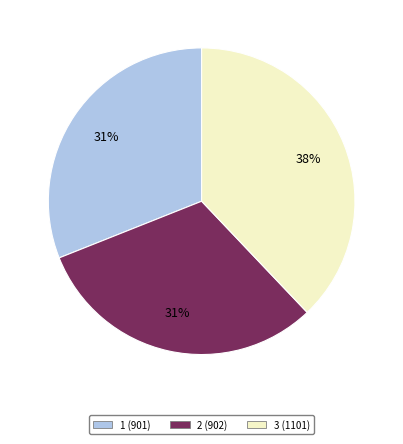

How many segments does this pie chart have?

3